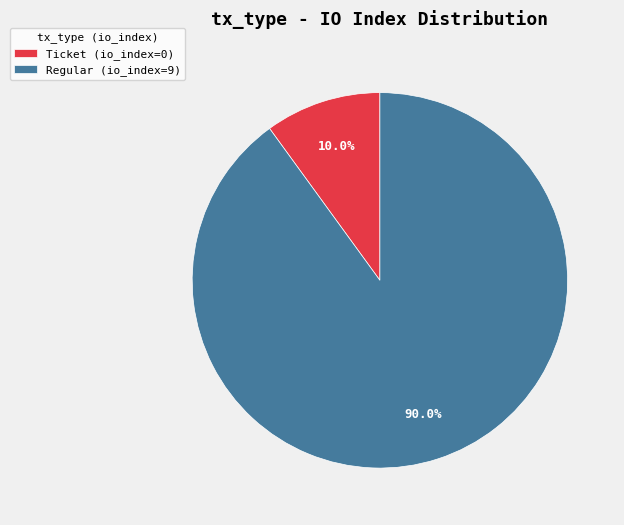

Combined, what portion of the pie is Ticket (io_index=0) and Regular (io_index=9)?

100.0%